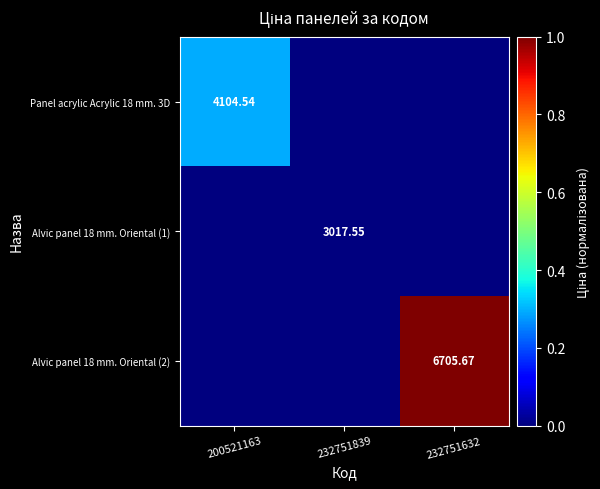

List the series in order of their overall mean, highest first.

Alvic panel 18 mm. Oriental (2), Panel acrylic Acrylic 18 mm. 3D, Alvic panel 18 mm. Oriental (1)